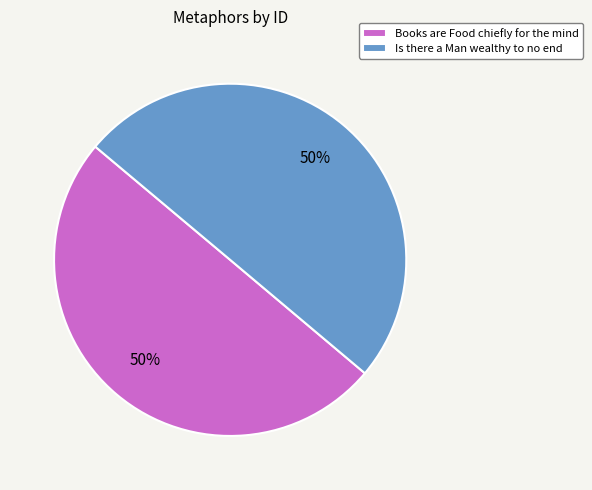

Is it true that Books are Food chiefly for the mind is 44% of the pie?

False